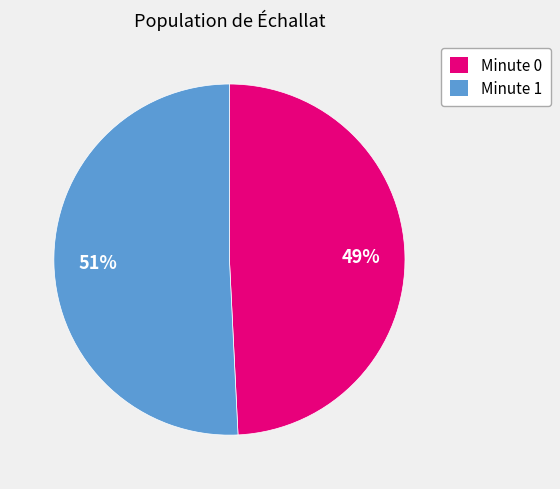

How many slices are in this pie chart?

2